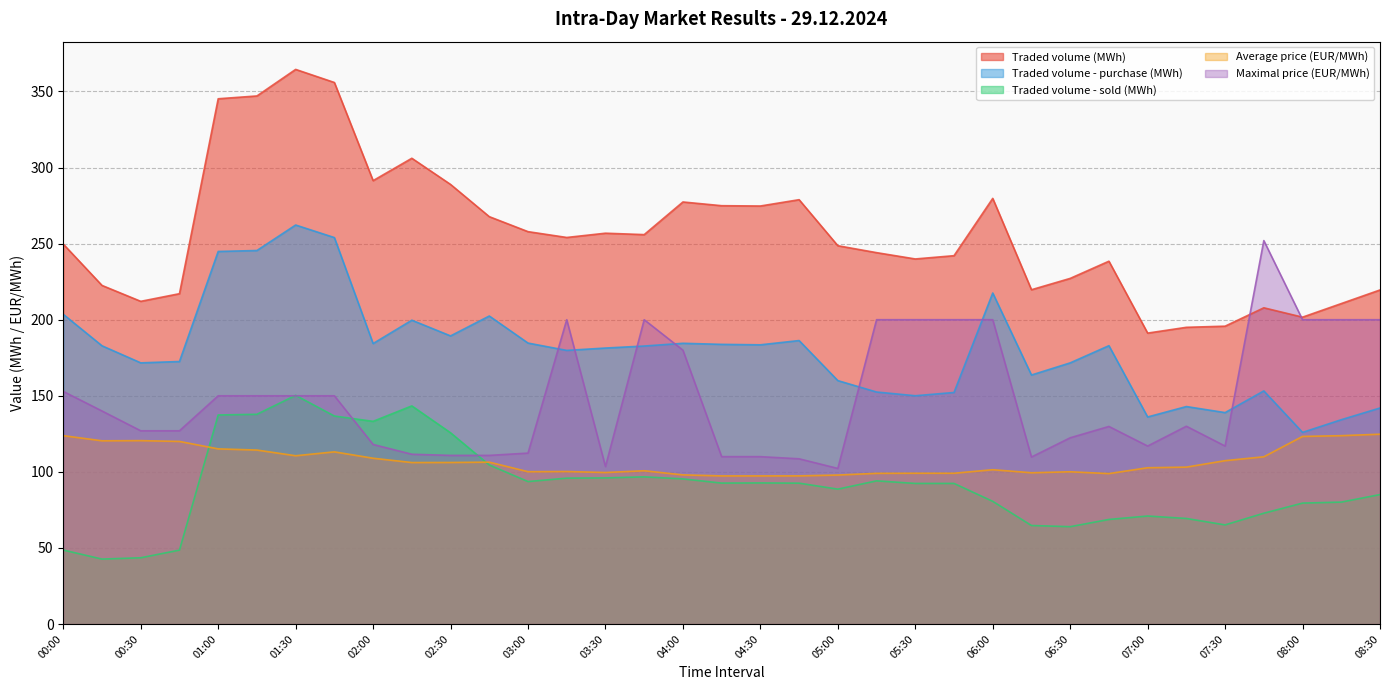

True or false: Traded volume (MWh) and Traded volume - purchase (MWh) cross at least once.

False